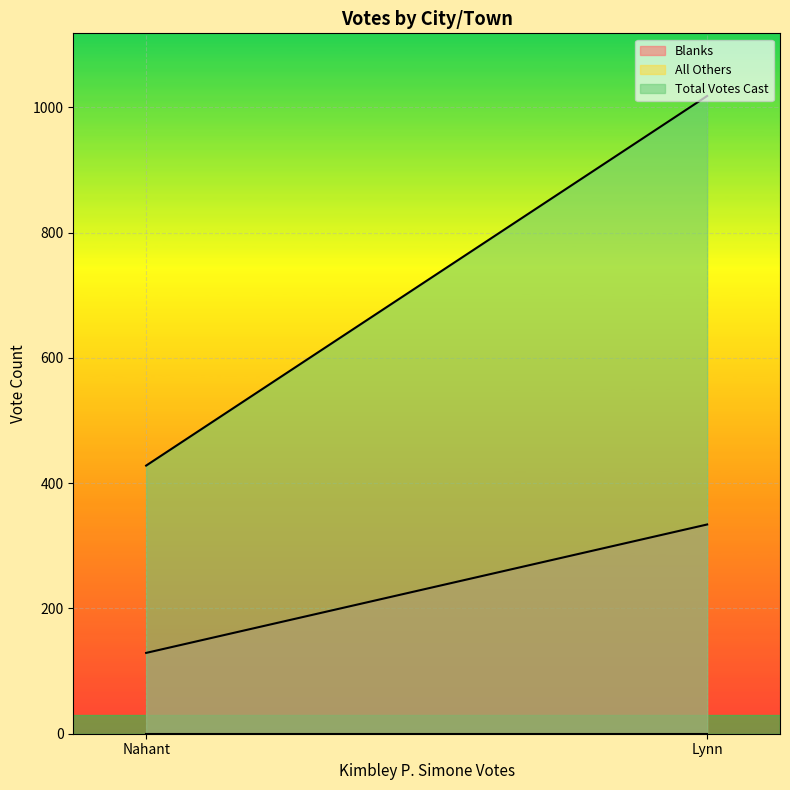

At how many categories does at least one series exceed 998?

1